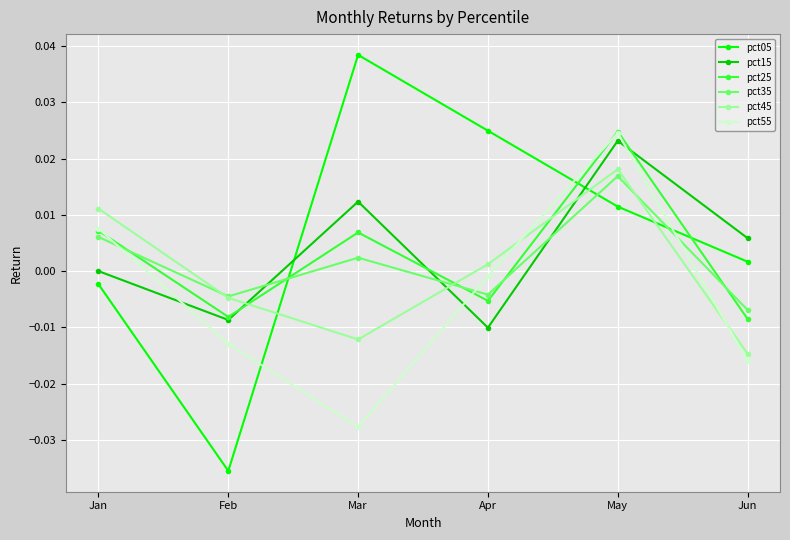

Count the number of data series in this chart.

6